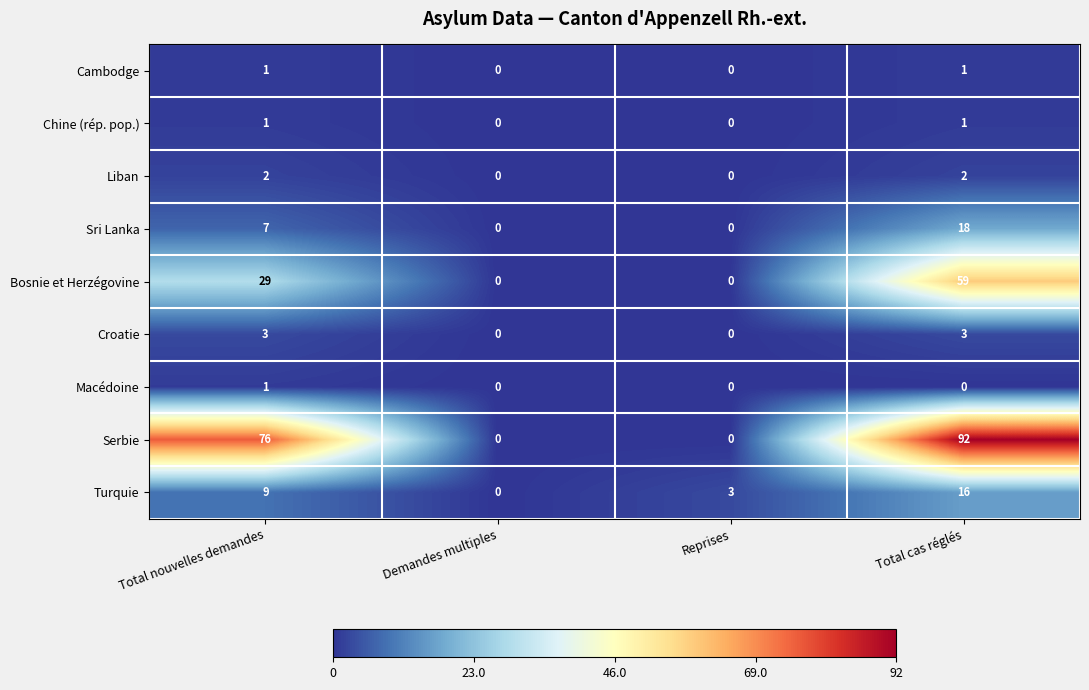

What is the spread (max minus min) of values at Total nouvelles demandes?

75